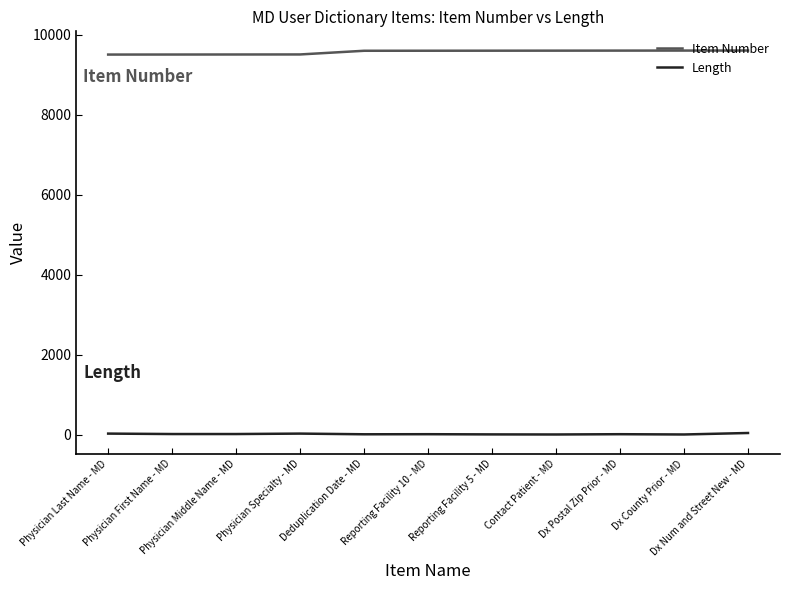

What is the maximum value shown in the chart?

9601